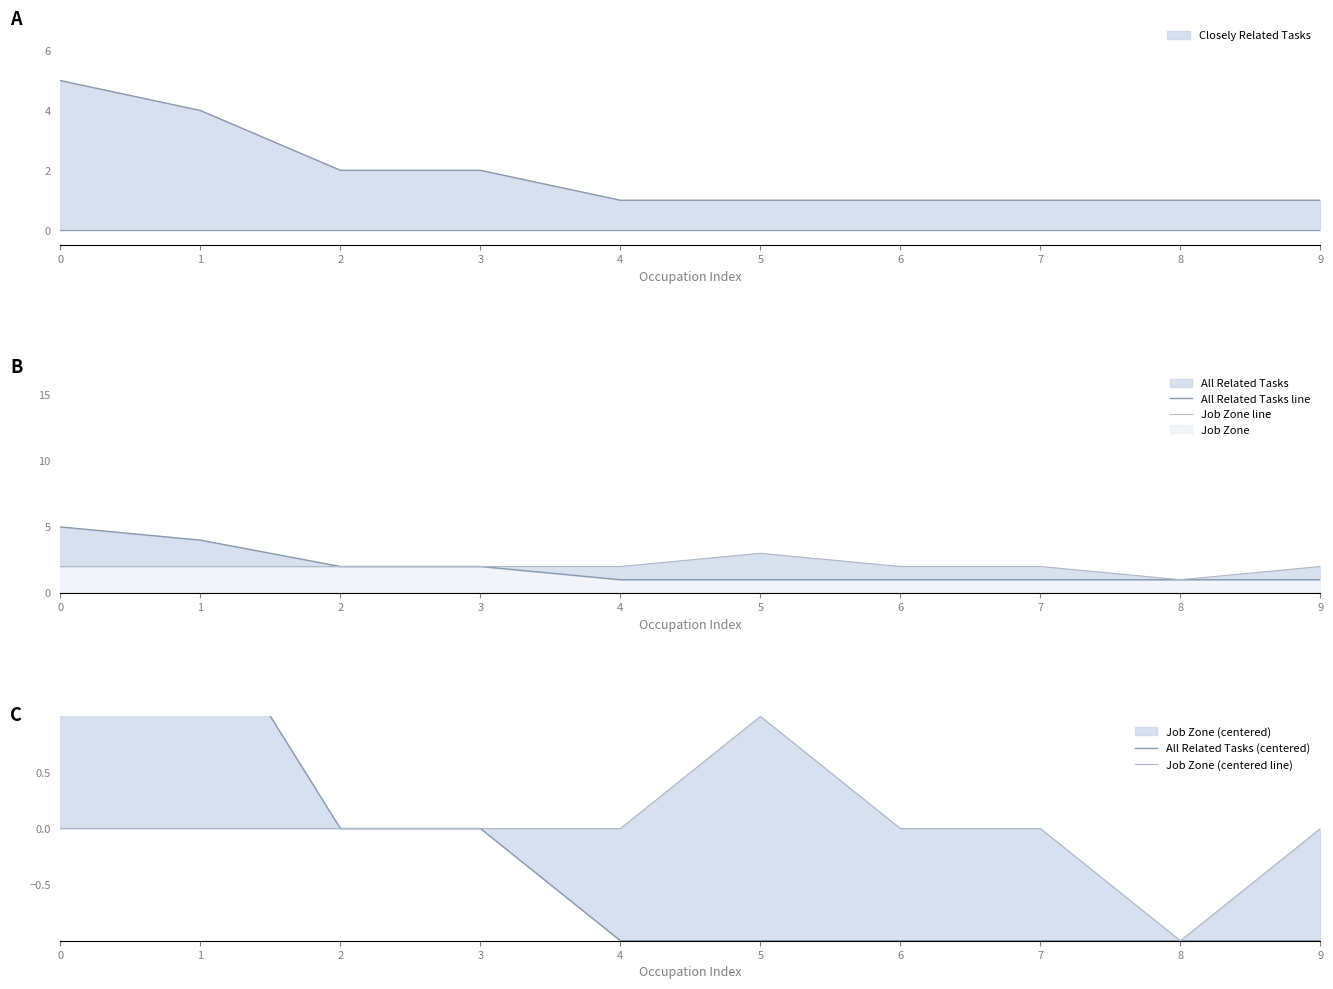

What is the sum of the All Related Tasks (centered) values at 6 and 2?

-1